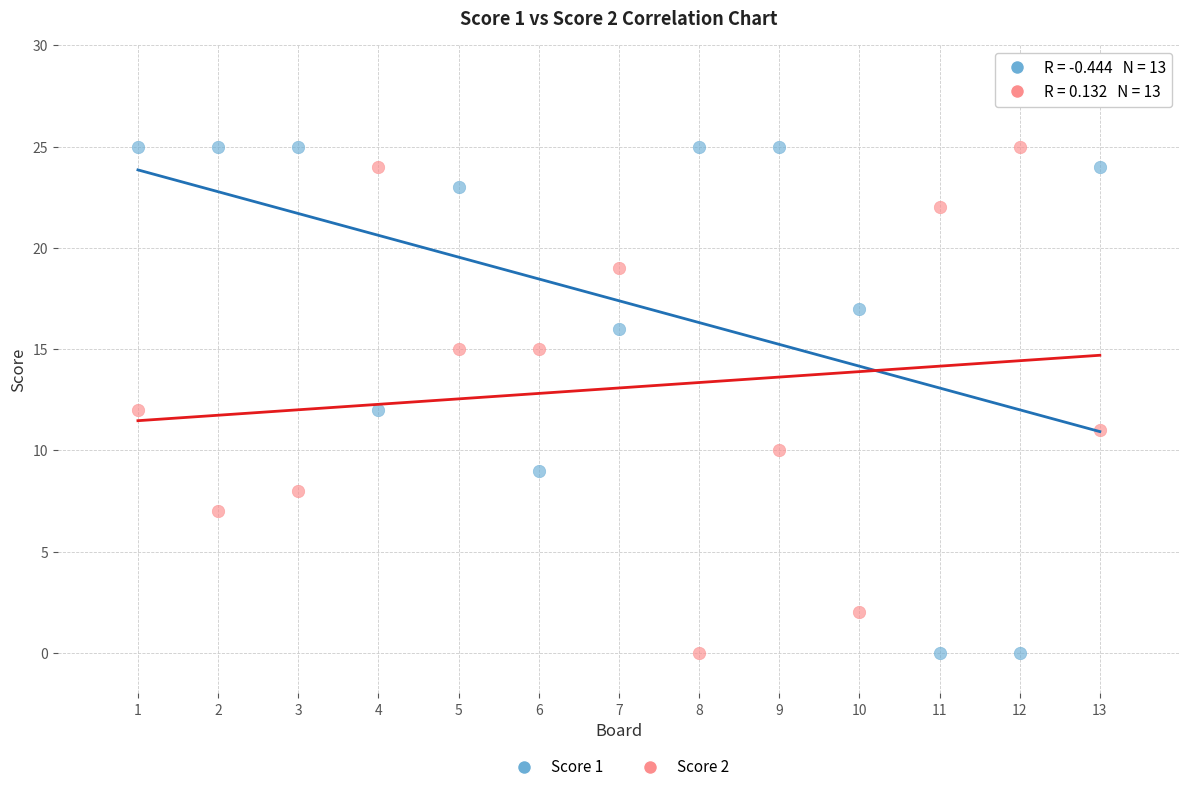

What are all the series names shown in the legend?

Score 1, Score 2